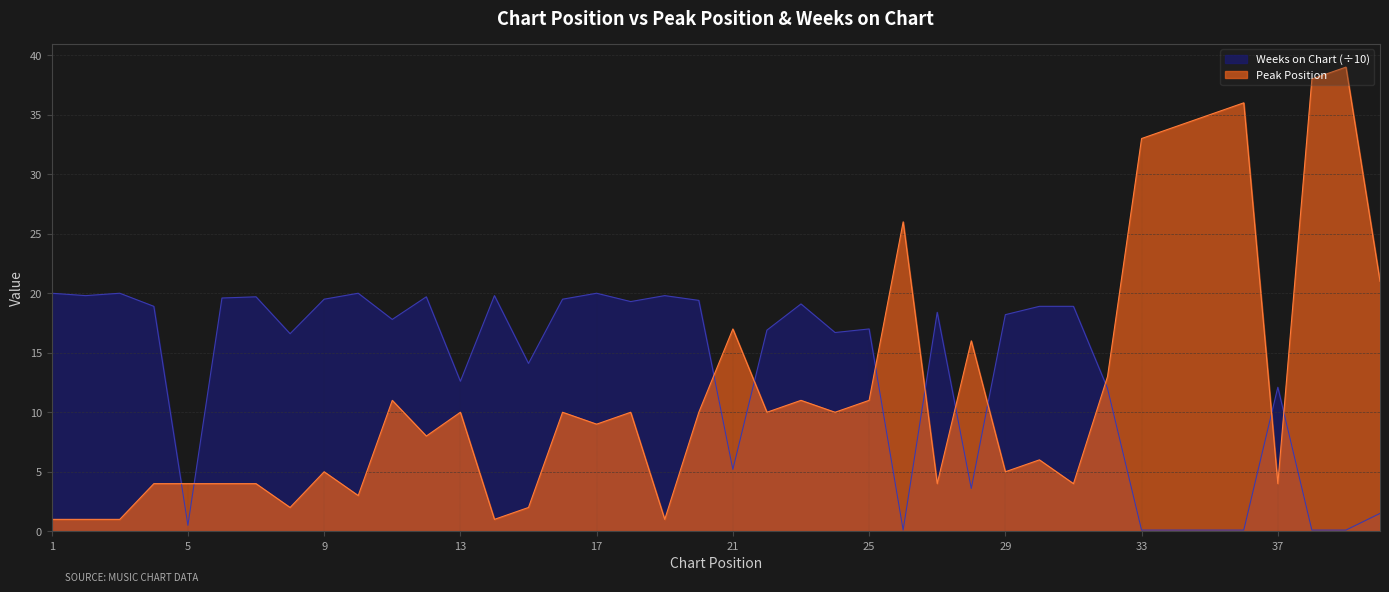

The Weeks on Chart series shows 29.4 at 17. True or false?

False